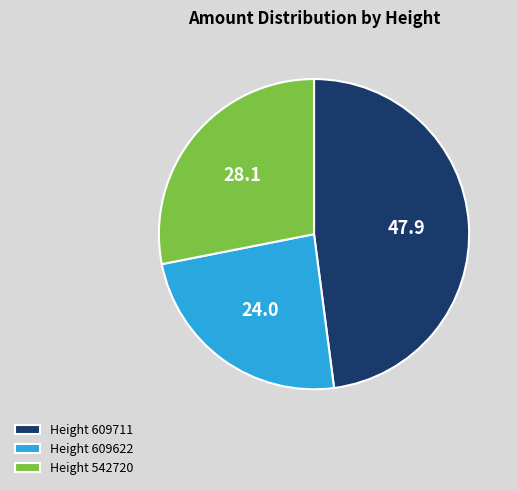

Which slice is the smallest?

Height 609622